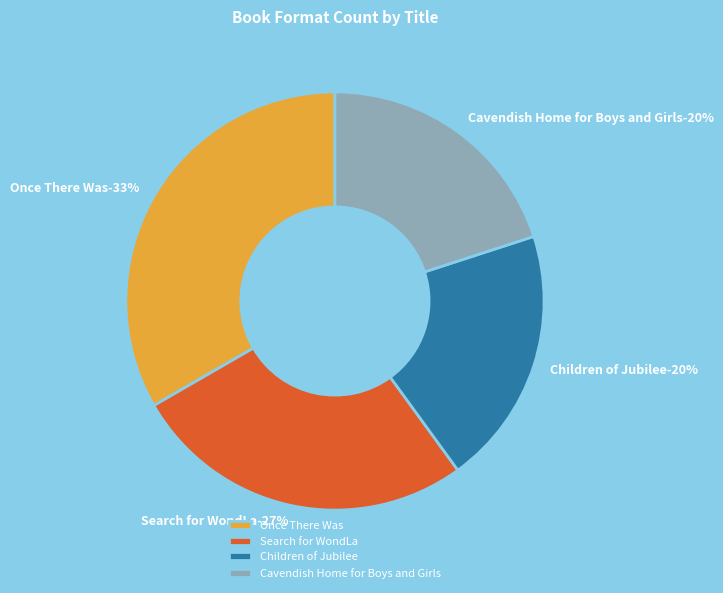

The Search for WondLa slice represents 27% of the pie. True or false?

True